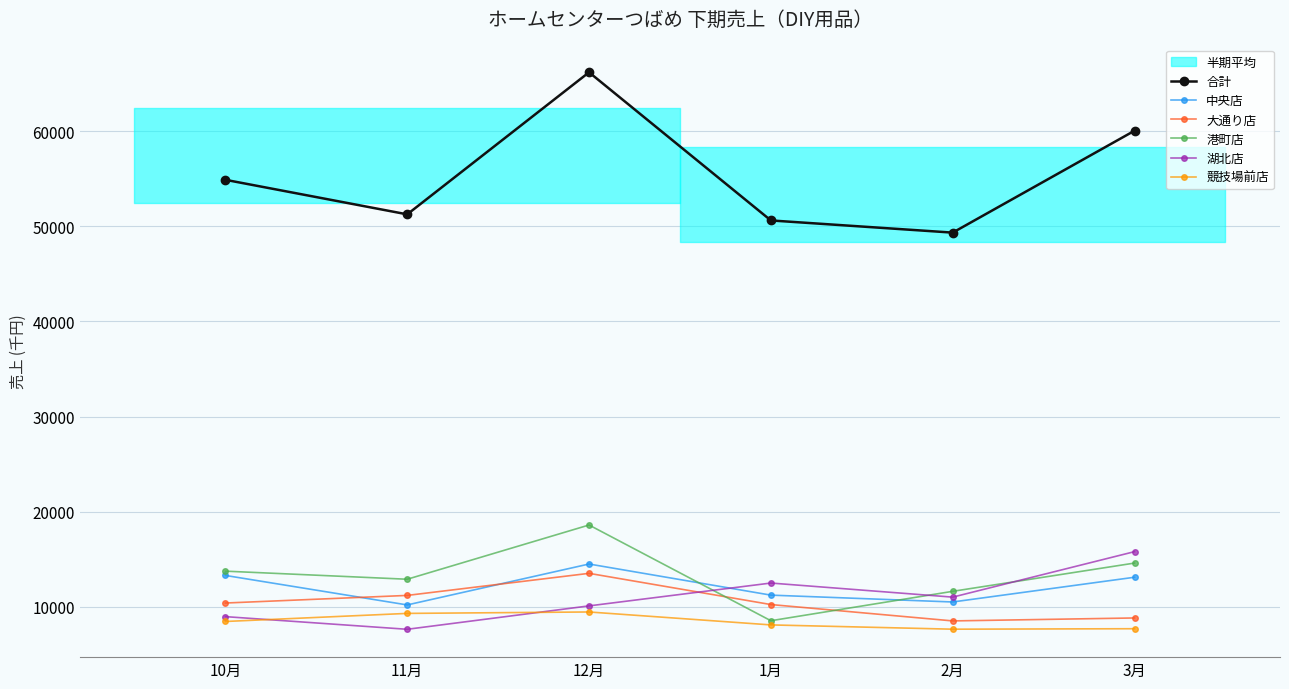

Rank the series at 2月 from highest to lowest value.

合計, 港町店, 湖北店, 中央店, 大通り店, 競技場前店